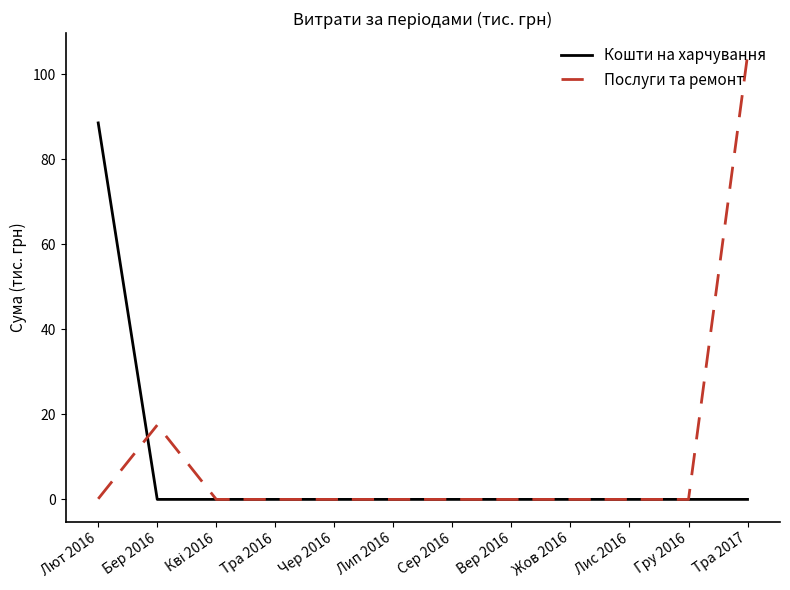

Which series has the largest range (max minus min)?

Послуги та ремонт